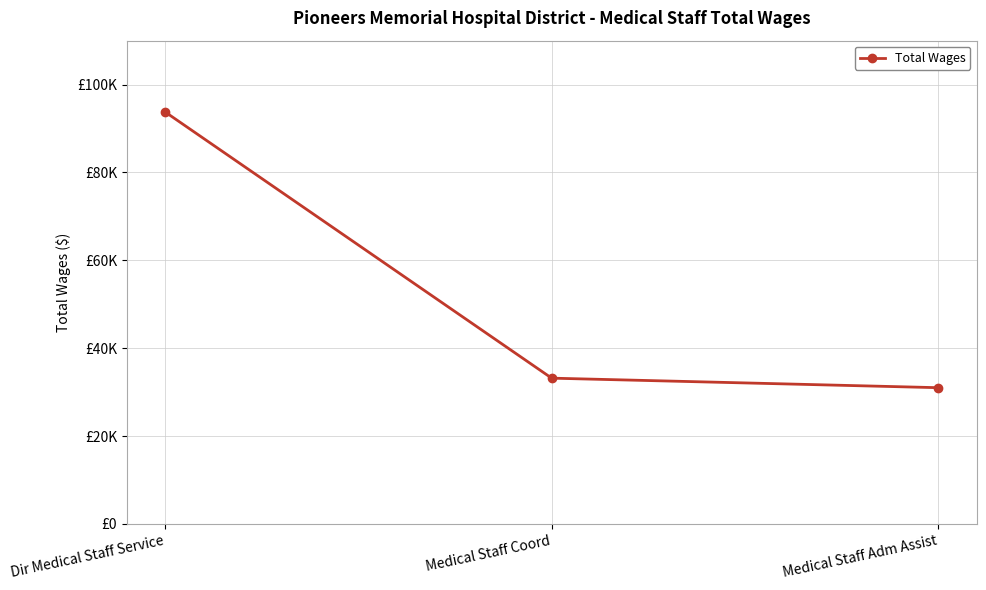

List the labels in order of value, largest first.

Dir Medical Staff Service, Medical Staff Coord, Medical Staff Adm Assist